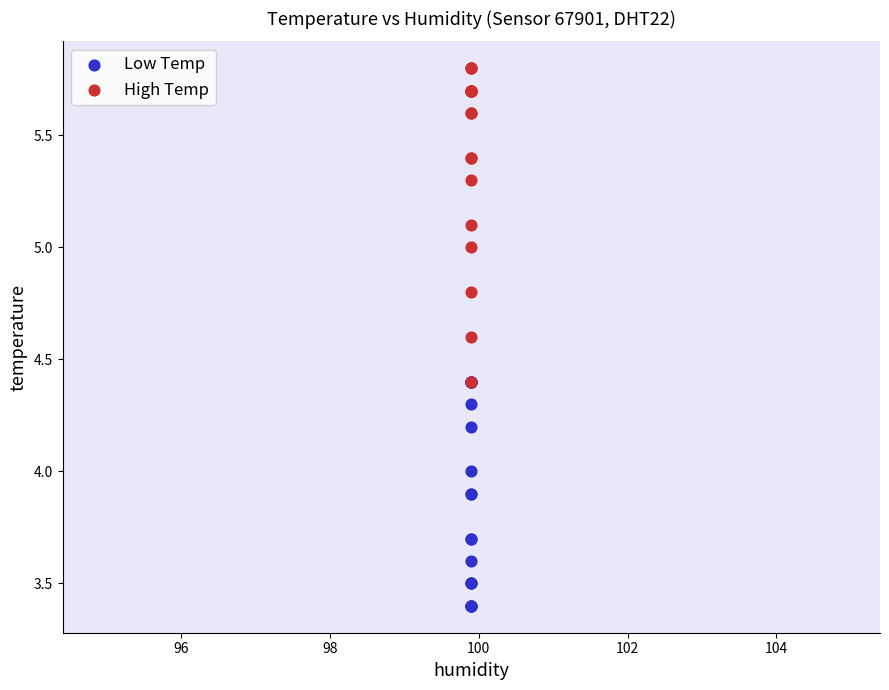

Which series has the largest Y range (max minus min)?

High Temp